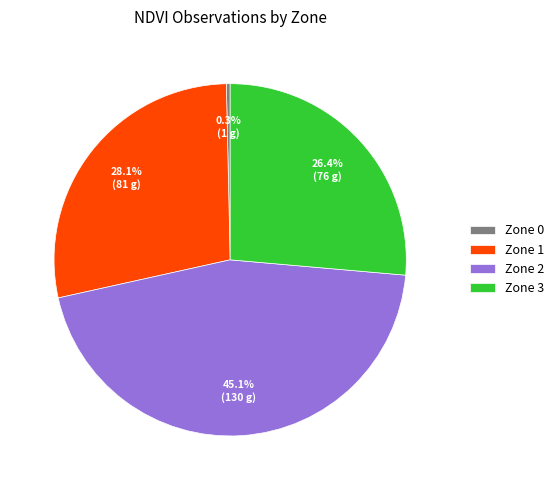

To the nearest percent, what is the difference between the largest and smallest slice percentages?

45%